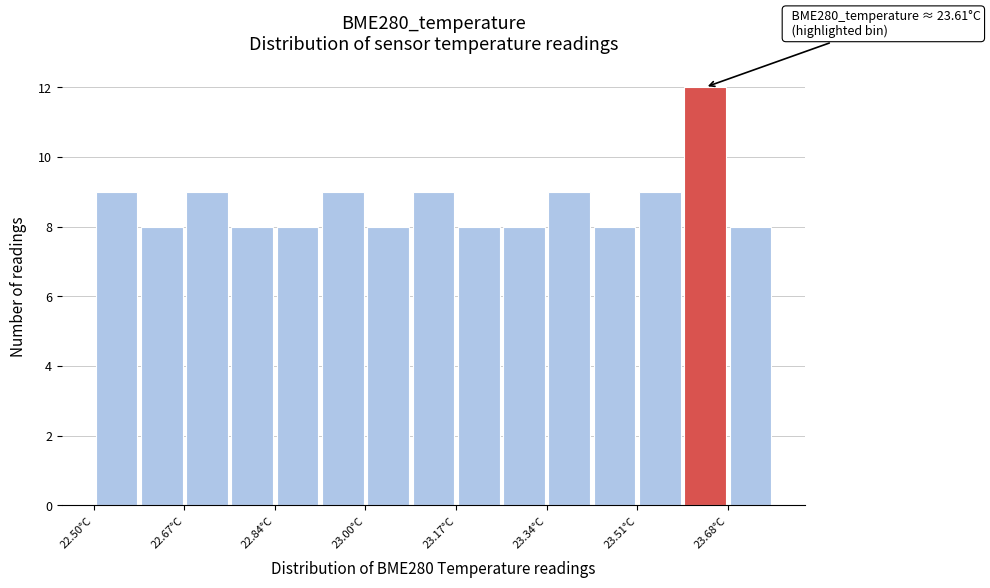

Over which range of the x-axis is the bar tallest?

23.592 to 23.676